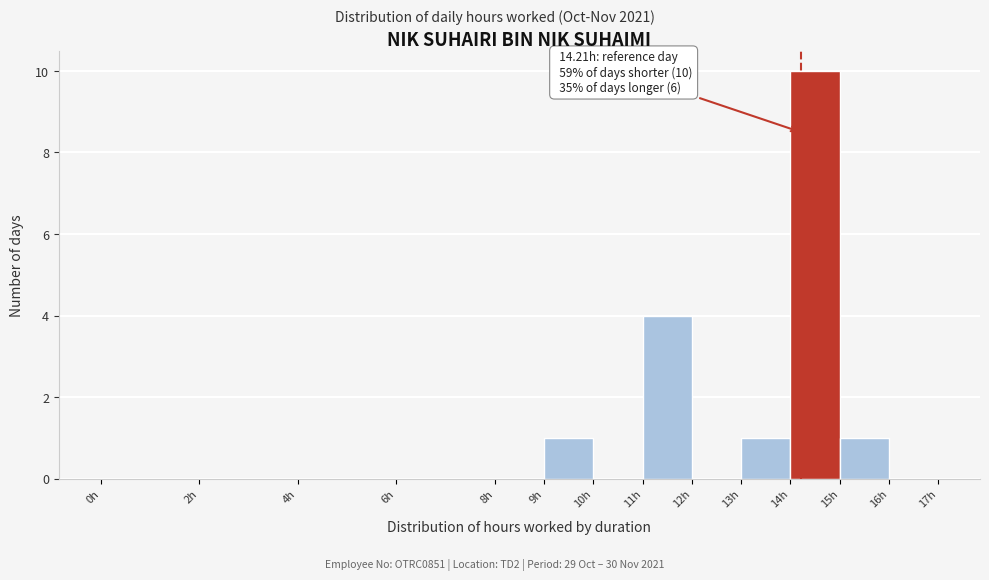

Which range on the x-axis has the tallest bar?

14 to 15